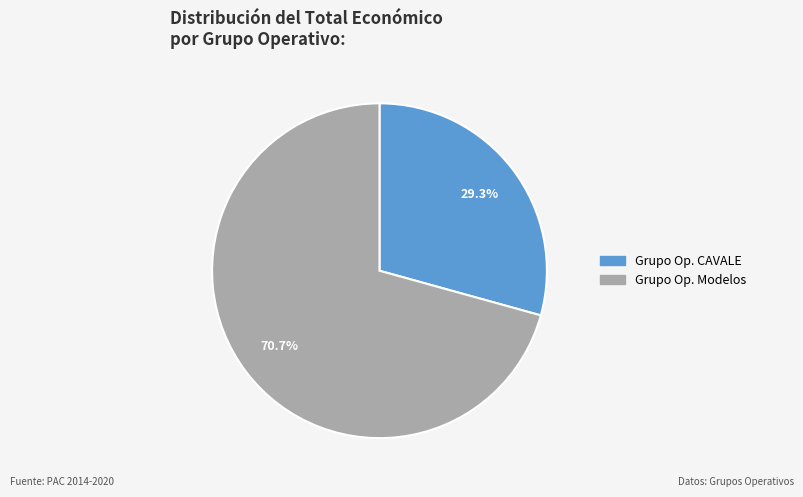

How many slices are in this pie chart?

2